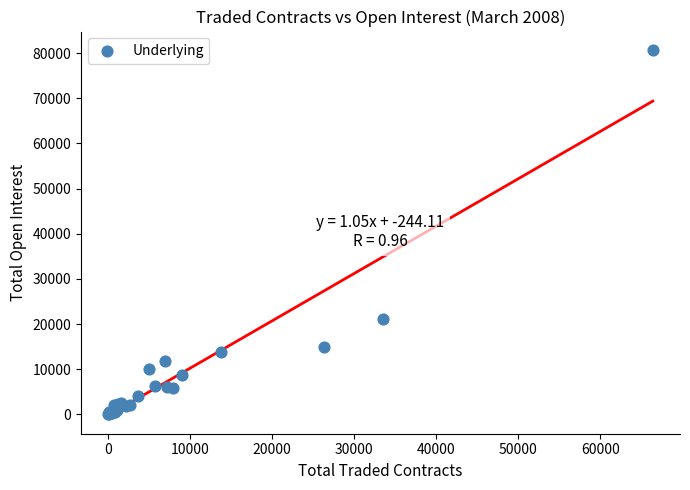

What Y value in the scatter plot is closest to 40386?

21071